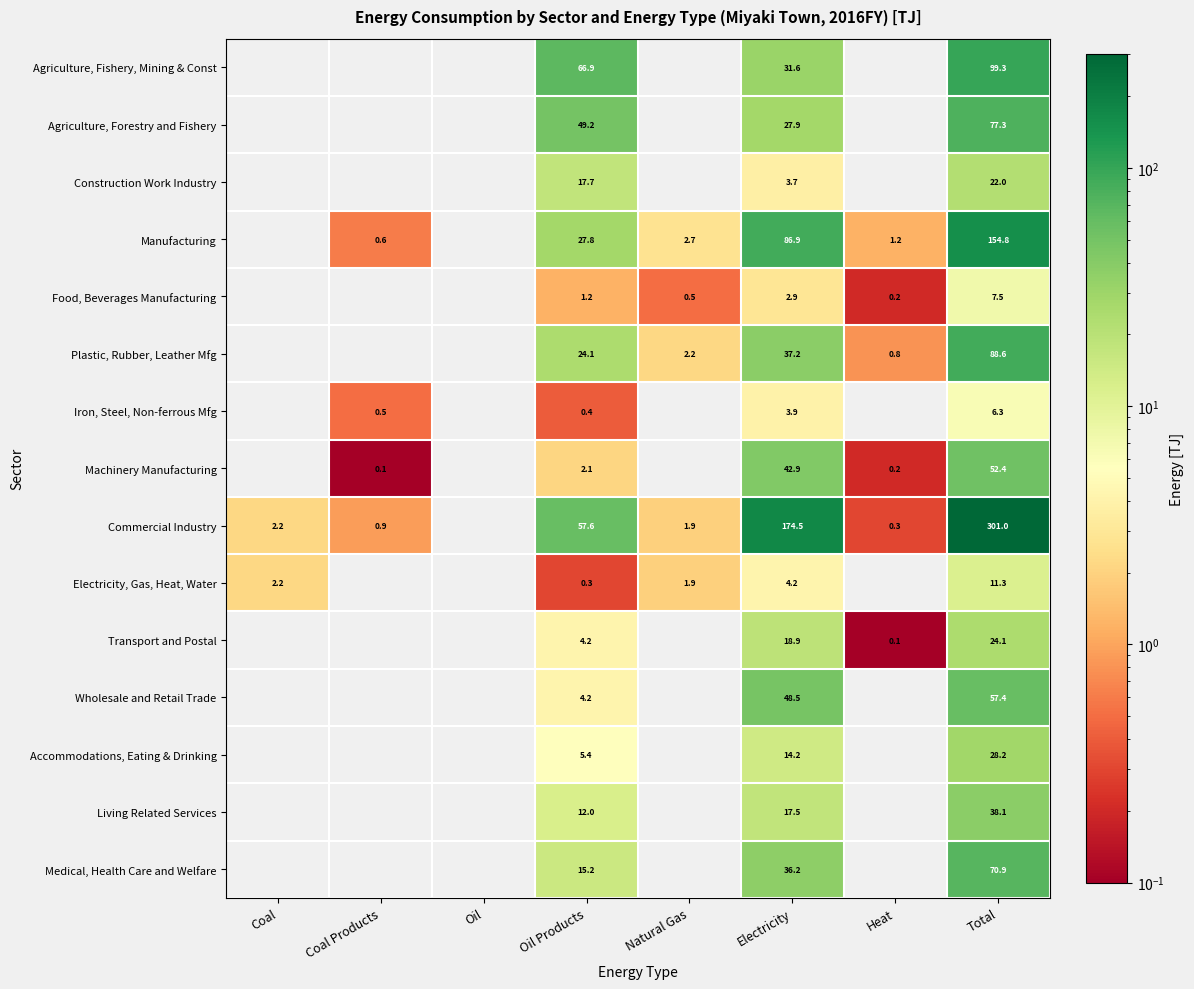

True or false: Agriculture, Fishery, Mining & Const has a value of 66.9 at Oil Products.

True